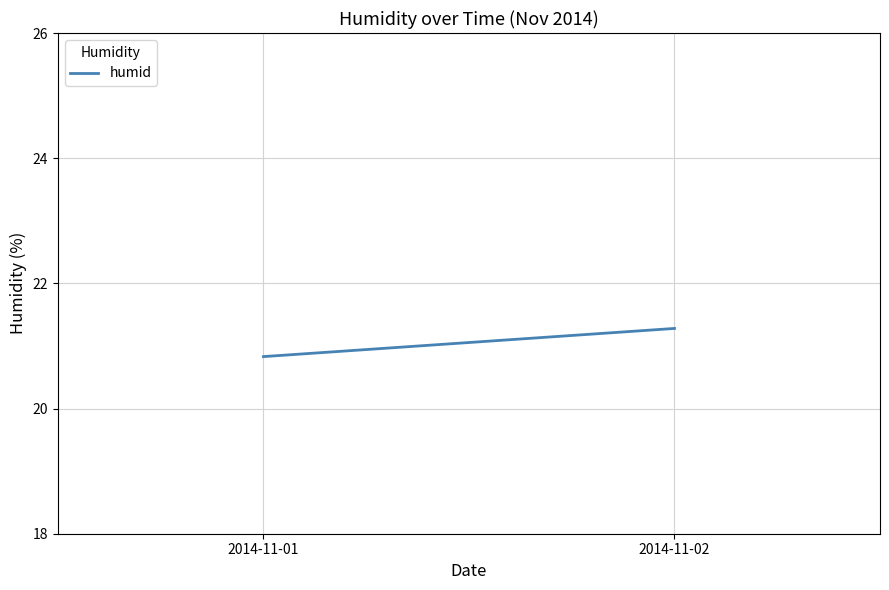

List the labels in order of value, largest first.

2014-11-02, 2014-11-01